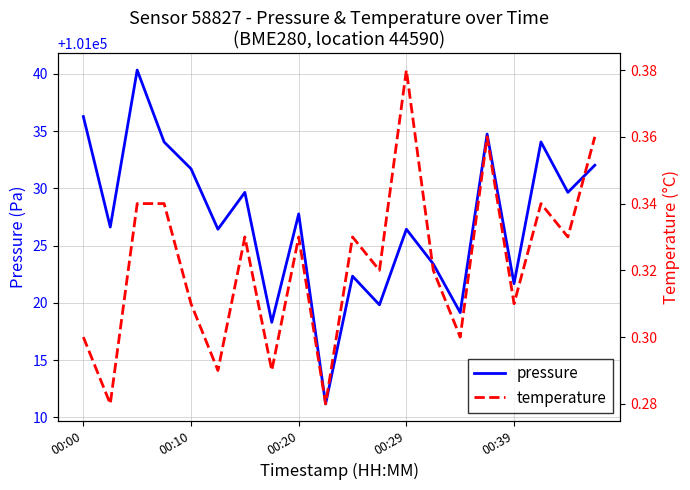

The value of pressure at 00:20 is 147817.4. True or false?

False